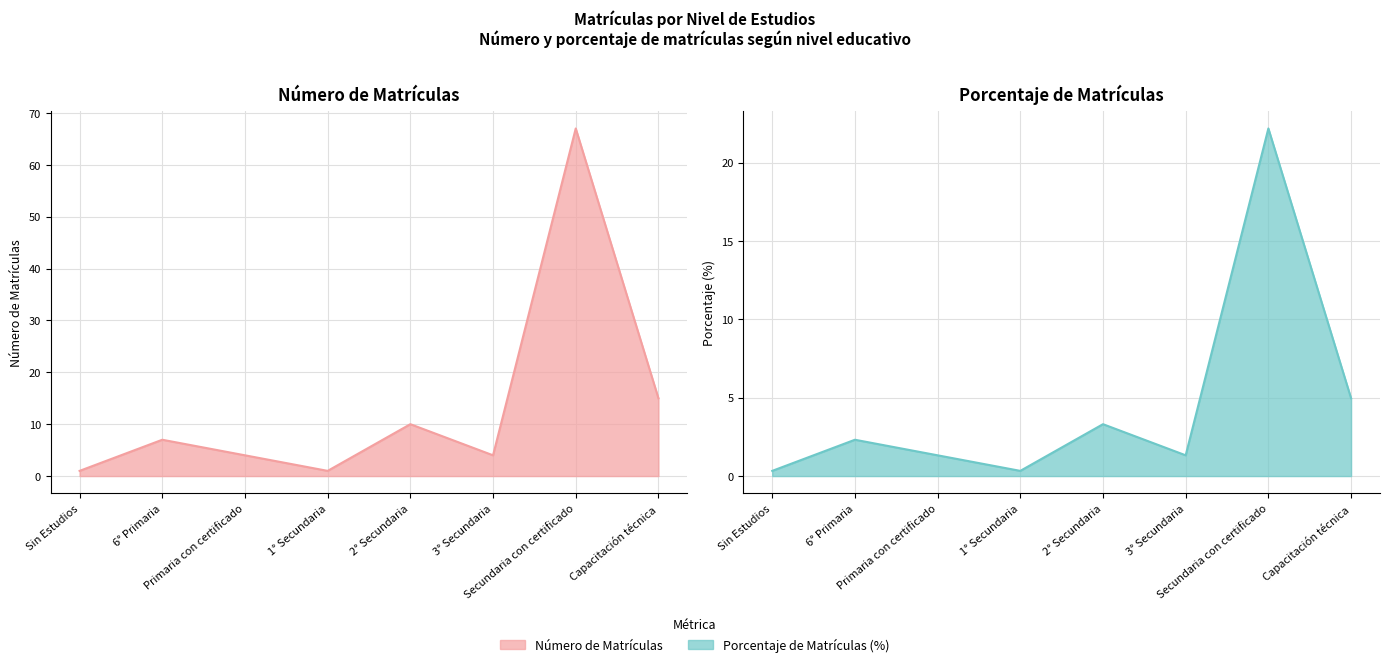

How many lines are shown in the chart?

2